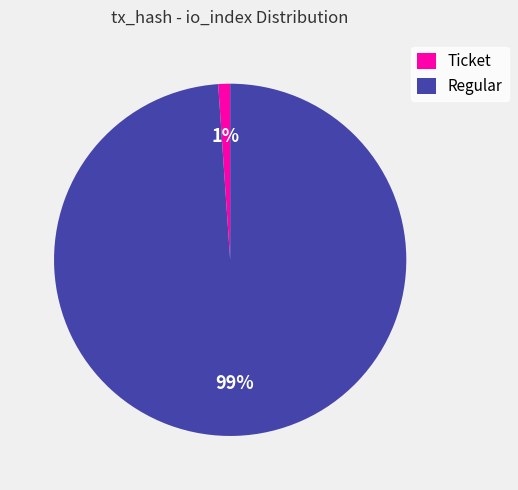

Which slice is the largest?

Regular